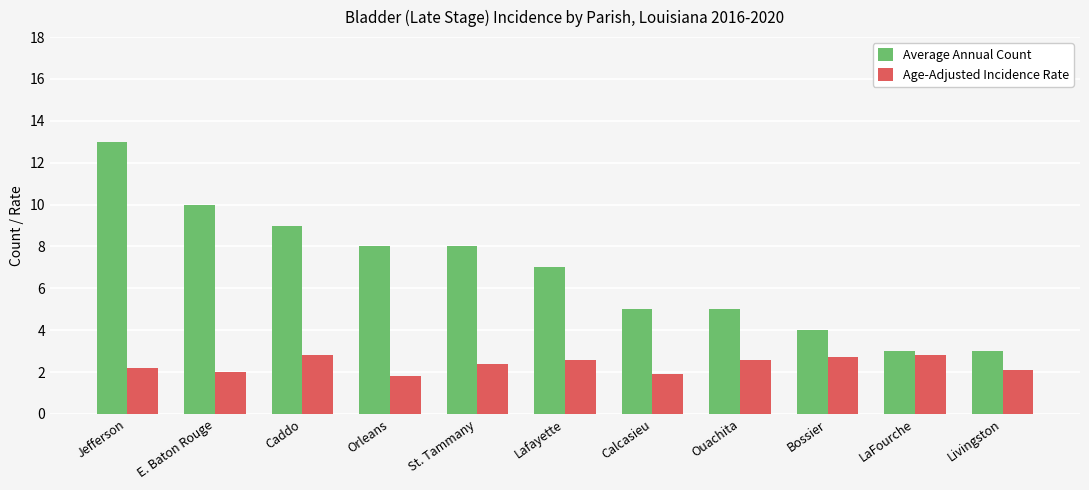

Are the bars horizontal?

No